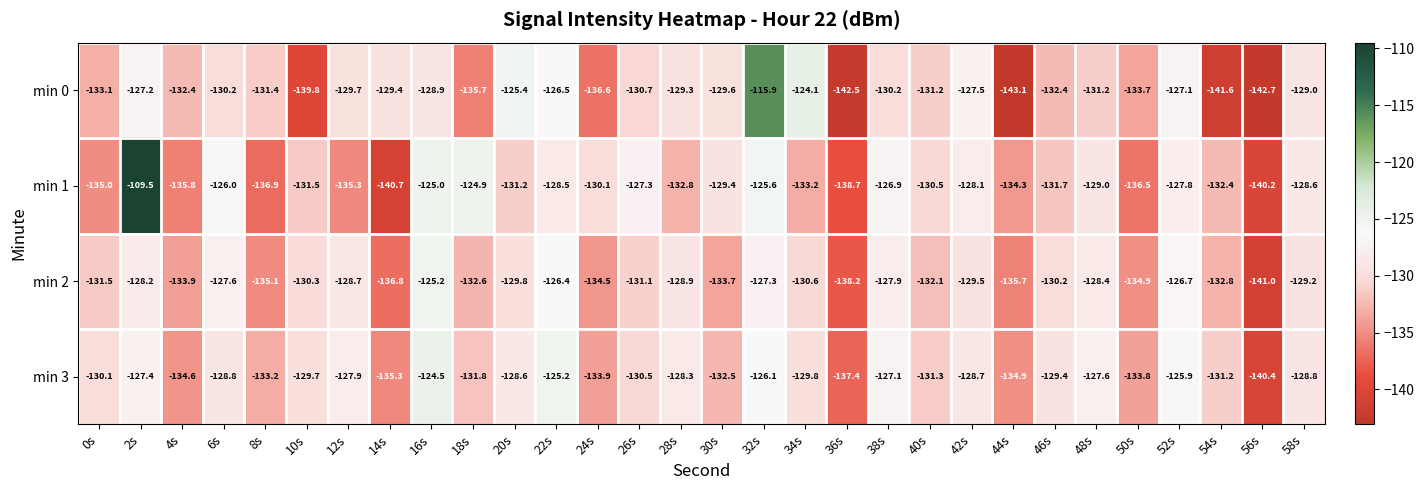

Is the value of min 1 at 34s greater than the value of min 2 at 40s?

No